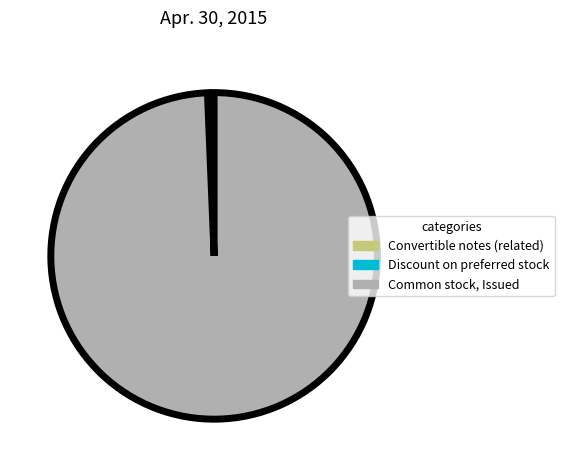

Which category accounts for the majority?

Common stock, Issued